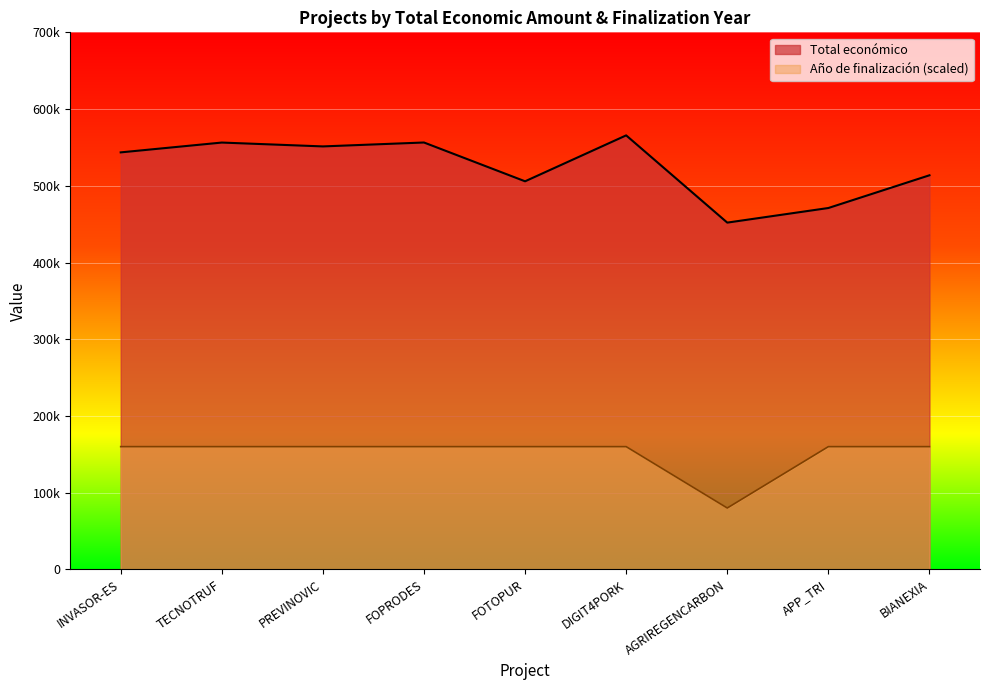

Which label corresponds to the smallest value in the chart?

AGRIREGENCARBON